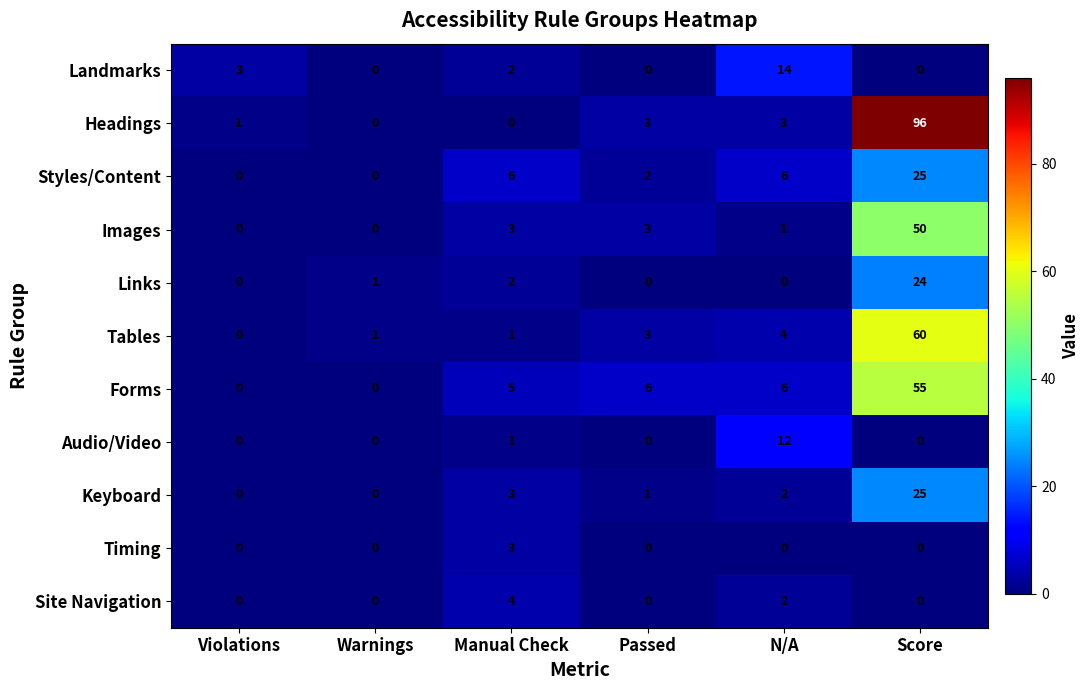

True or false: Headings has a value of 0 at Manual Check.

True